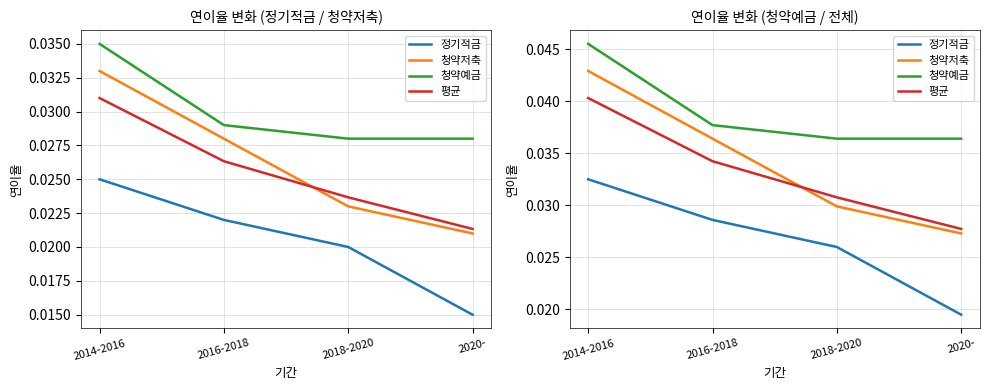

Which category has the highest value across all series?

2014-2016